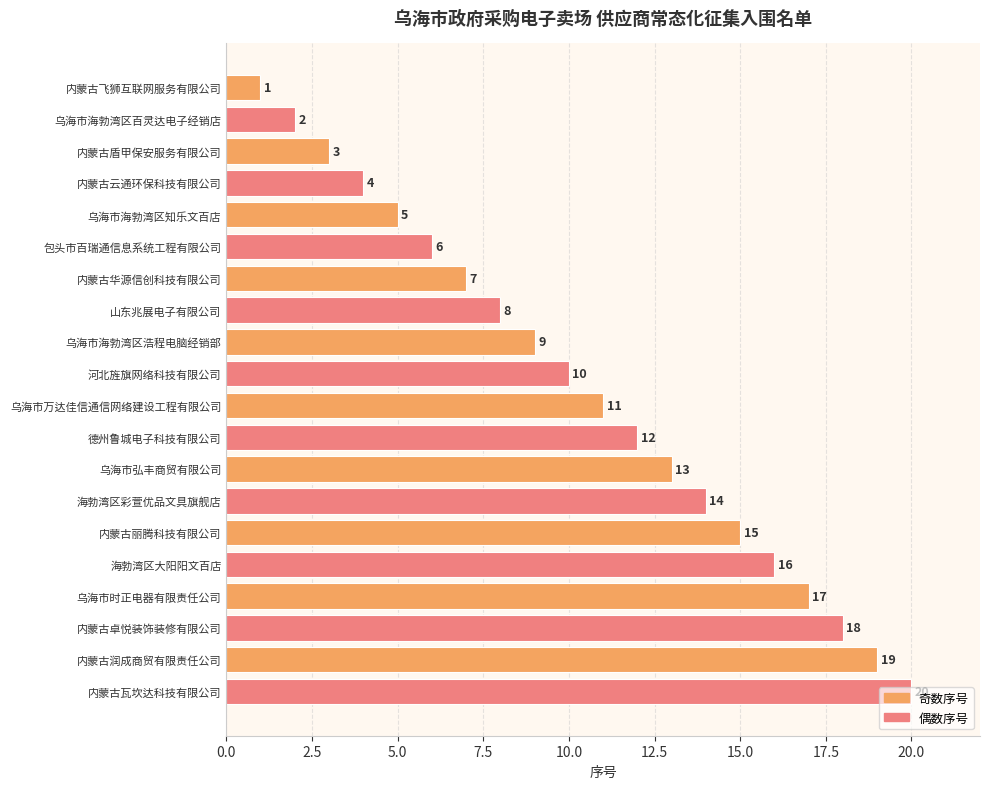

How many distinct data groups are displayed?

1